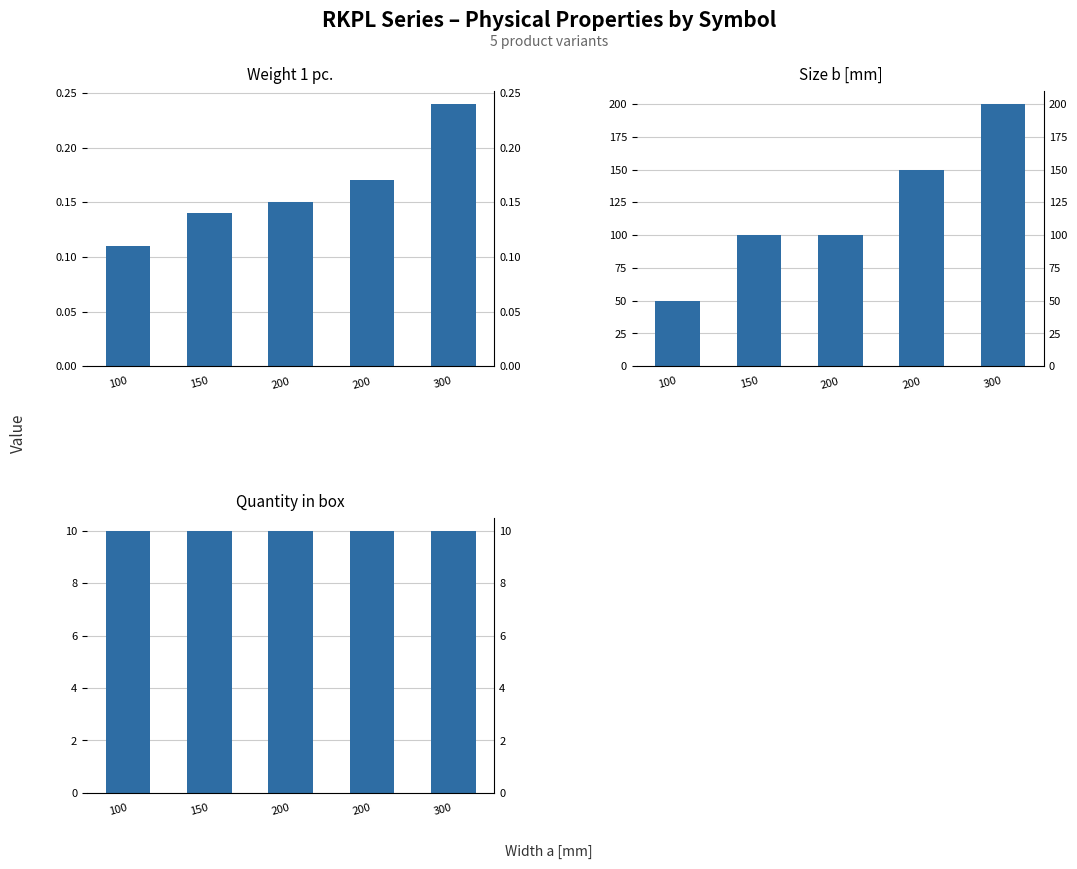

Reading left to right, extract all data points from this chart.

Weight 1 pc.: 100=0.1	150=0.1	200=0.1	200=0.2	300=0.2
Size b [mm]: 100=50.0	150=100.0	200=100.0	200=150.0	300=200.0
Quantity in box: 100=10.0	150=10.0	200=10.0	200=10.0	300=10.0